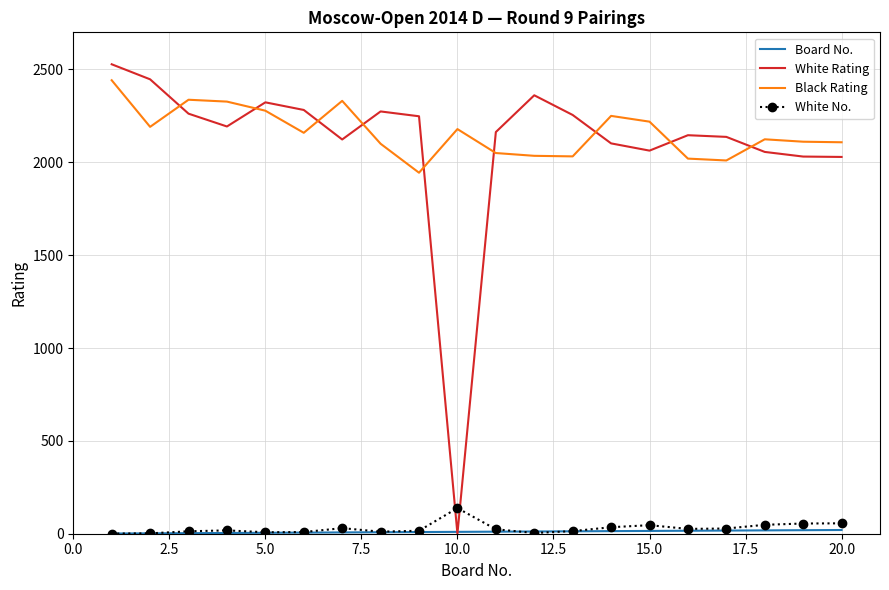

True or false: White No. and Black Rating intersect in this chart.

False